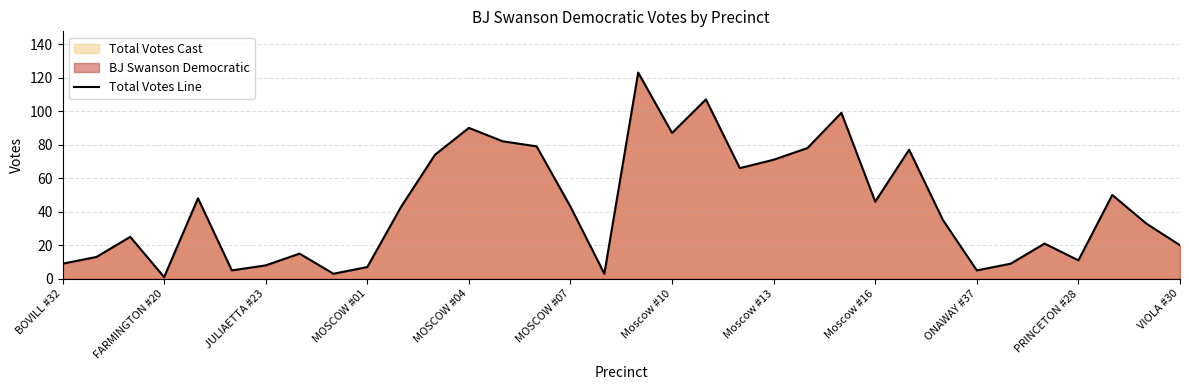

What is the greatest value displayed?

123